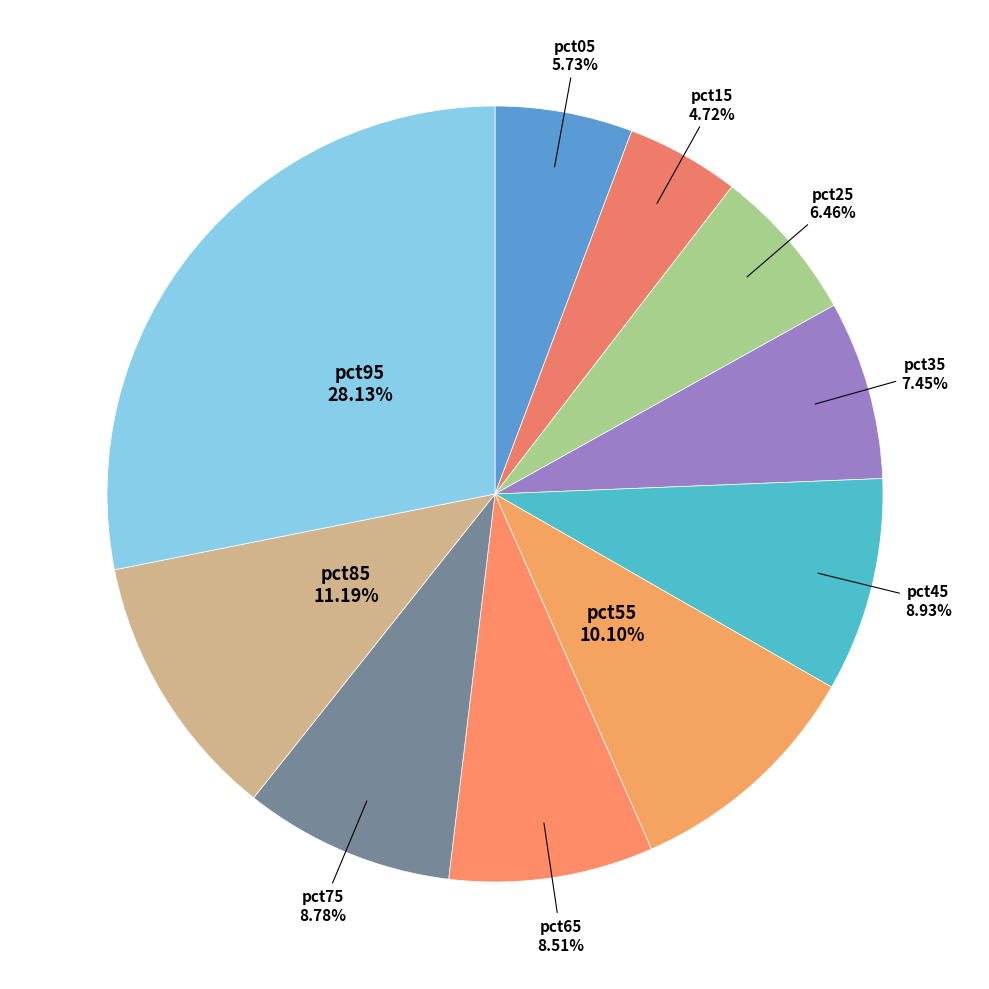

Count the number of slices in the pie.

10